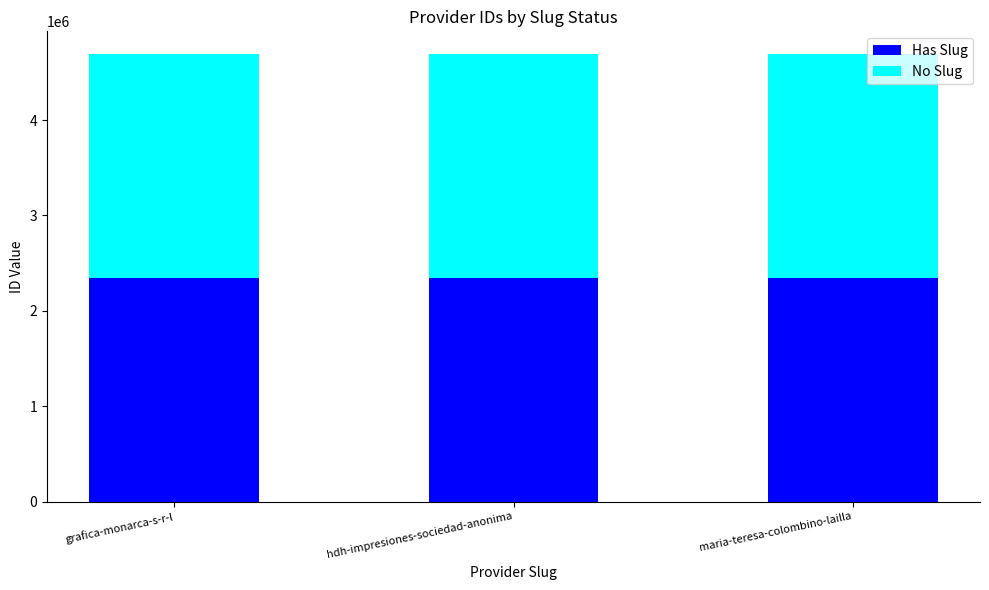

What is the total value across all series at hdh-impresiones-sociedad-anonima?

4695440